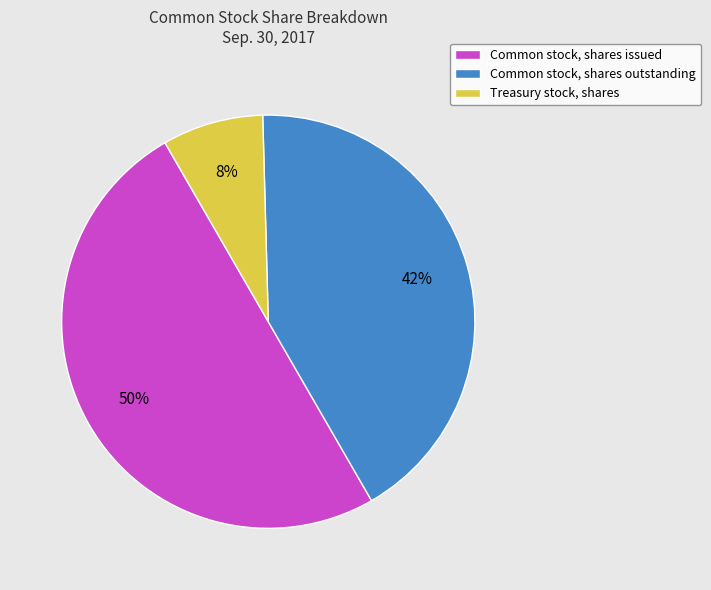

Which has a higher value, Common stock, shares outstanding or Treasury stock, shares?

Common stock, shares outstanding